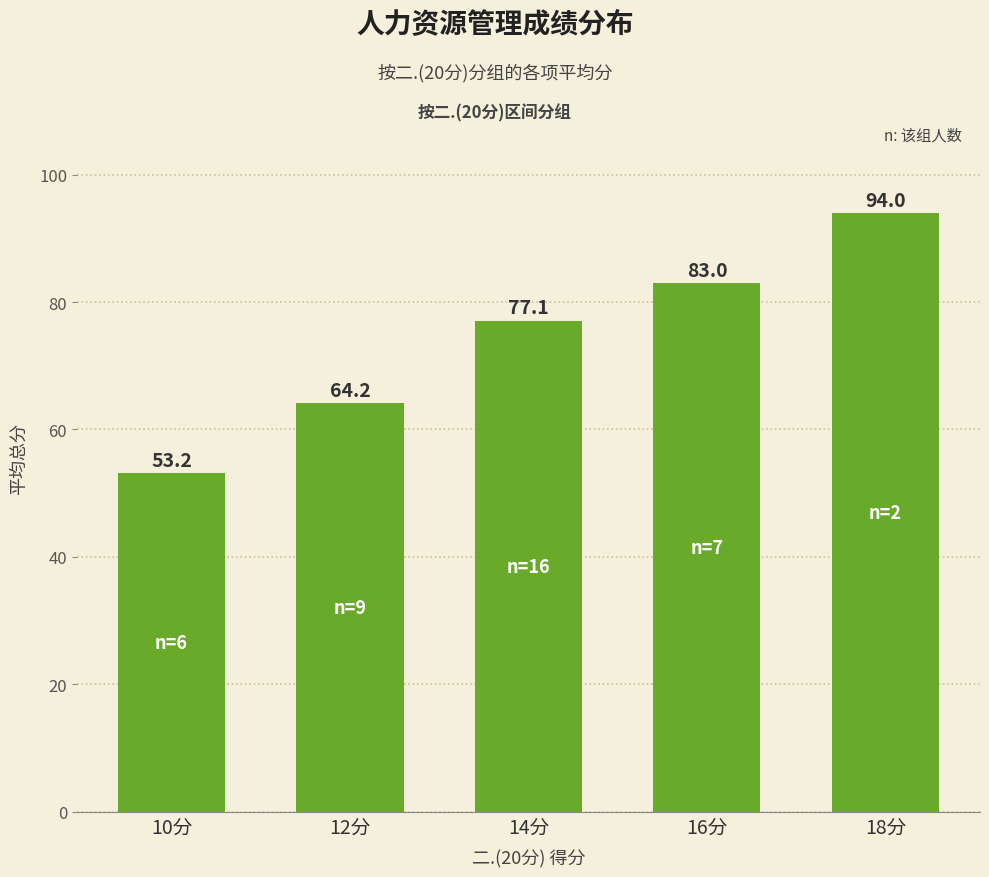

Are the bars horizontal?

No